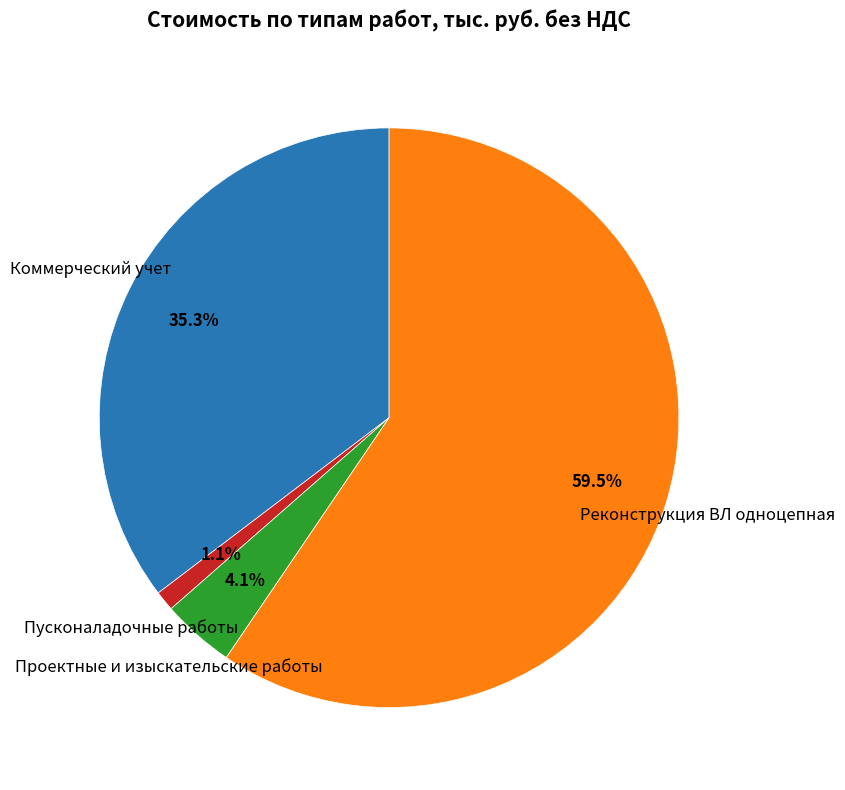

Does any single category account for the majority?

Yes